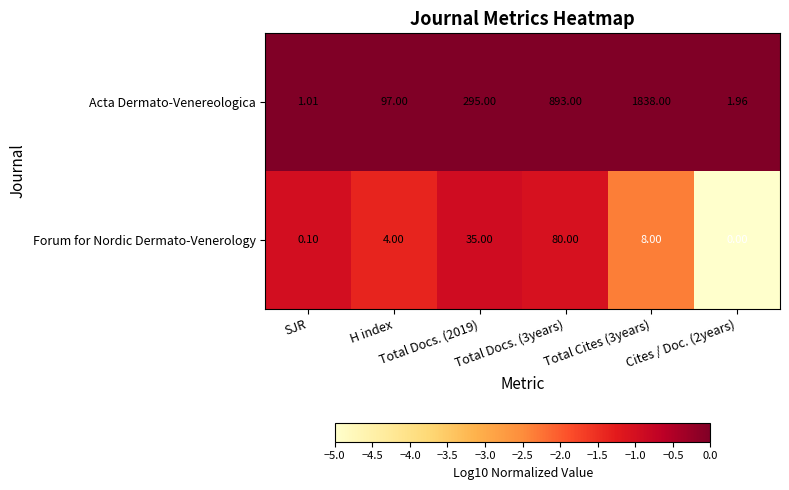

Rank the series by their average value, from lowest to highest.

Forum for Nordic Dermato-Venerology, Acta Dermato-Venereologica